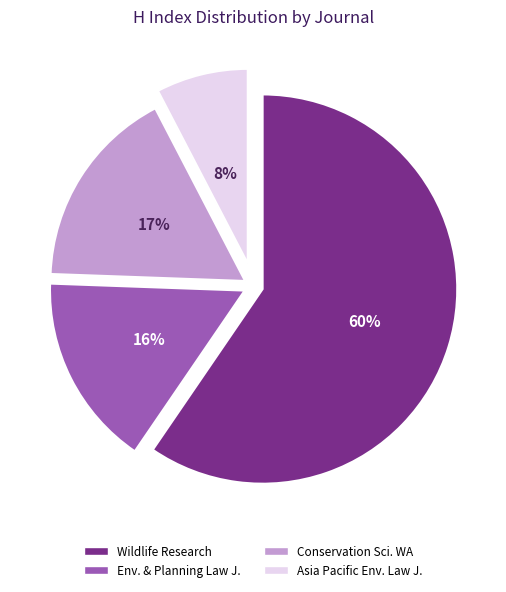

How many slices are in this pie chart?

4